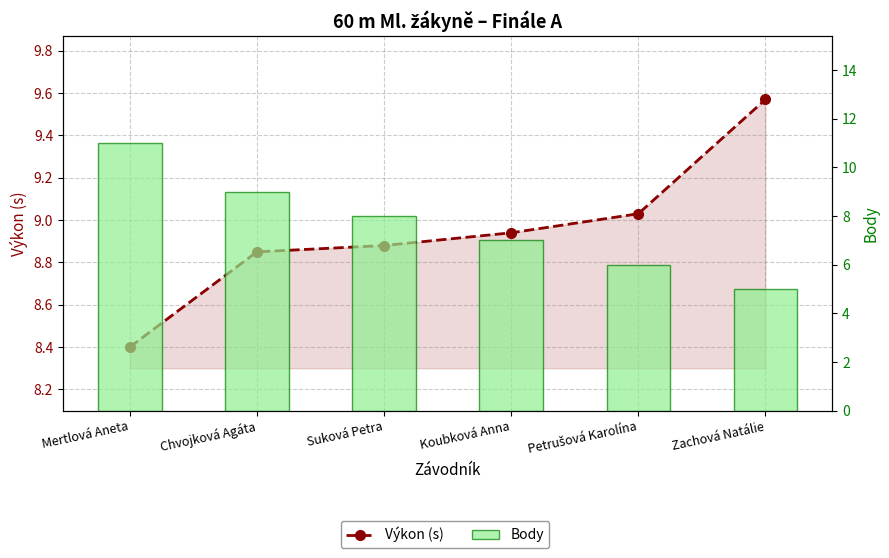

At which label is Výkon (s) closest to 8?

Mertlová Aneta